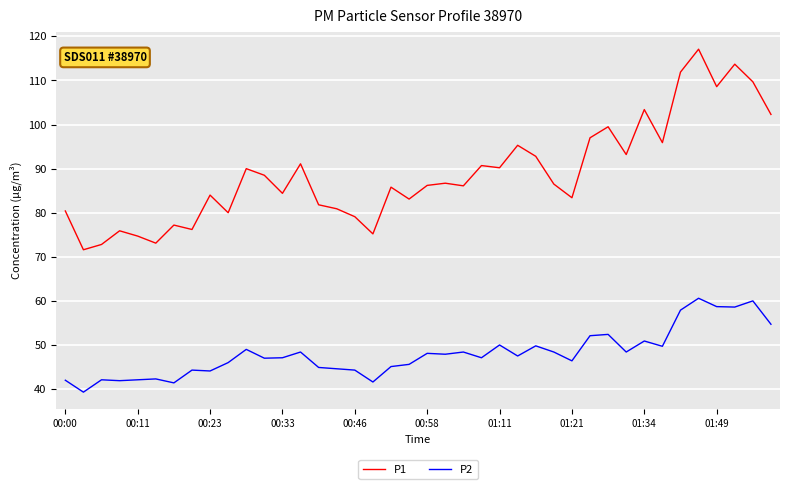

Which series has the largest range (max minus min)?

P1